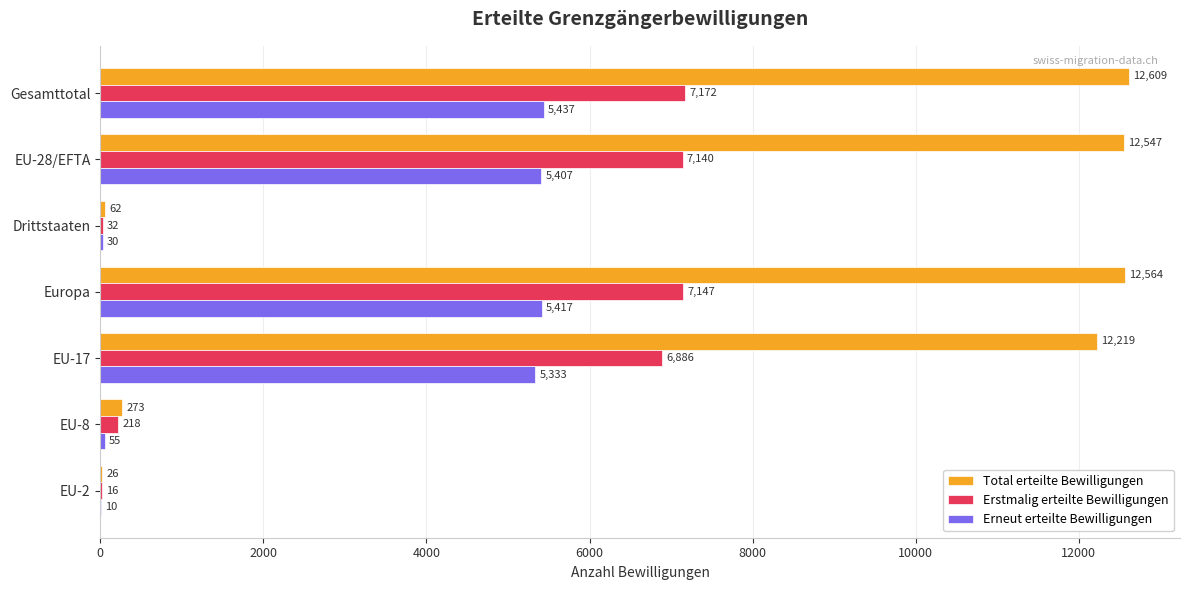

What is the sum of the Erstmalig erteilte Bewilligungen values at EU-8 and EU-28/EFTA?

7358